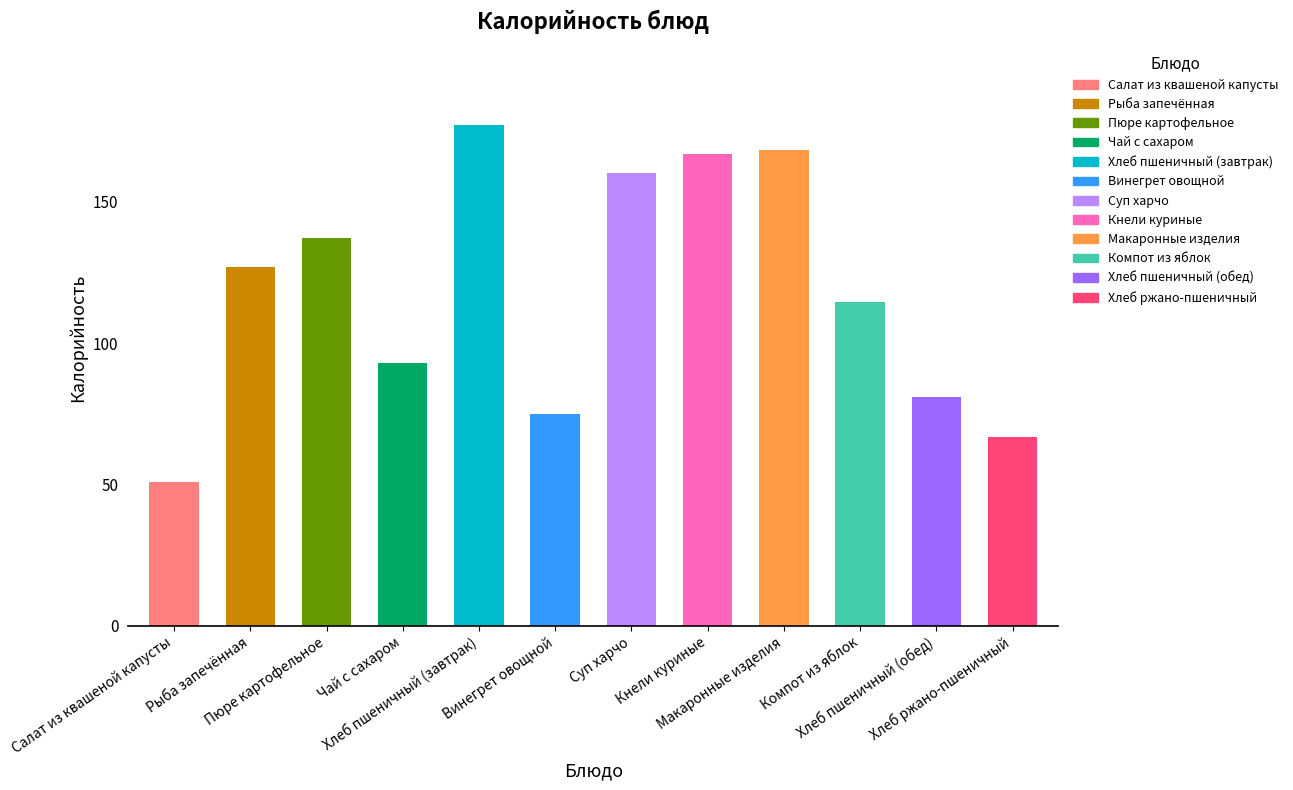

Approximately how many times larger is the value at Хлеб пшеничный (завтрак) compared to Винегрет овощной?

2.4